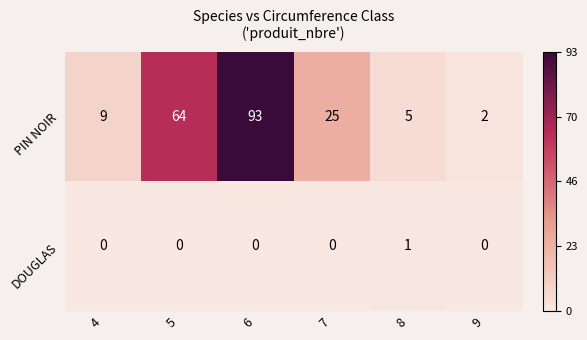

Which series changed the most between 6 and 9?

PIN NOIR